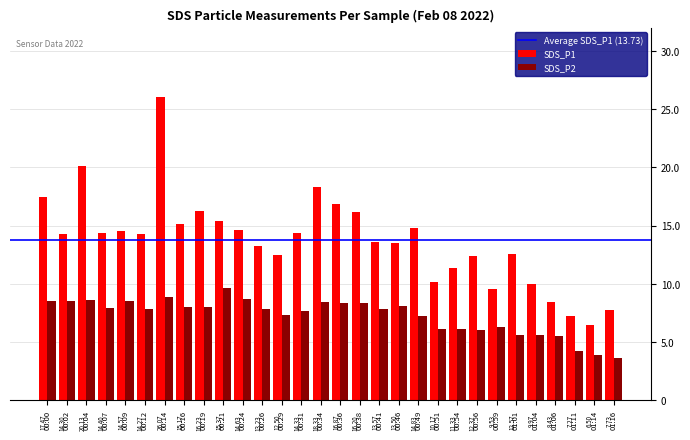

What position from the left is 00:31?

14